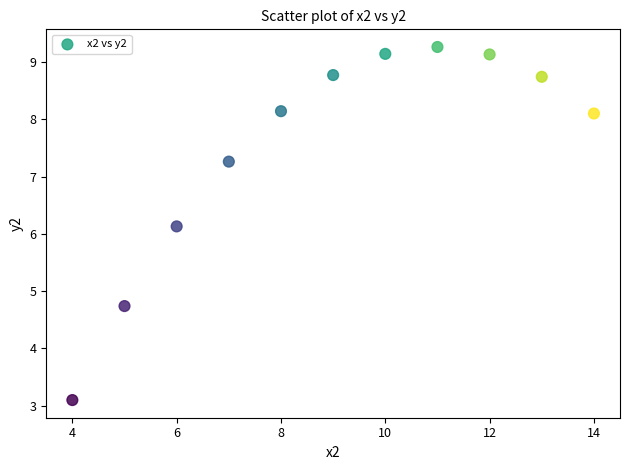

What is the range of X values (max minus min)?

10.0